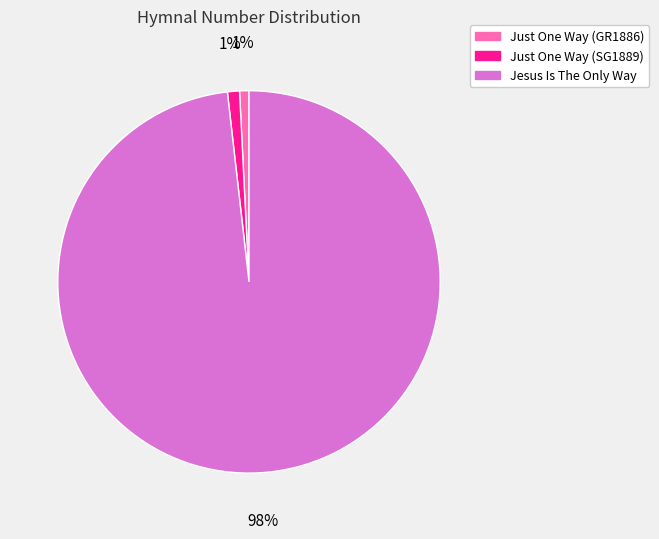

Do Just One Way (GR1886) and Just One Way (SG1889) together represent more than half of the pie?

No